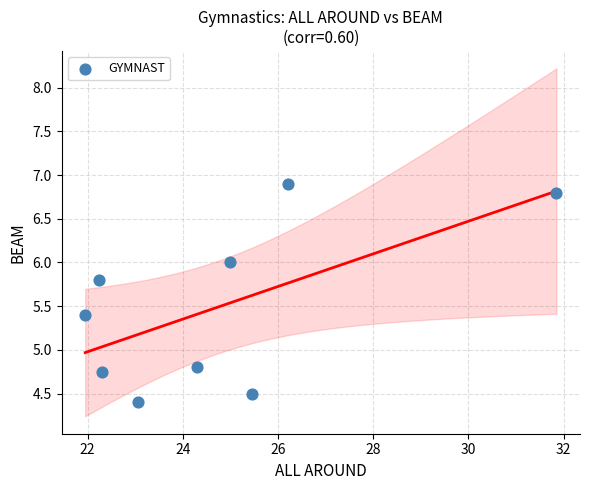

What is the range of Y values (max minus min)?

2.5